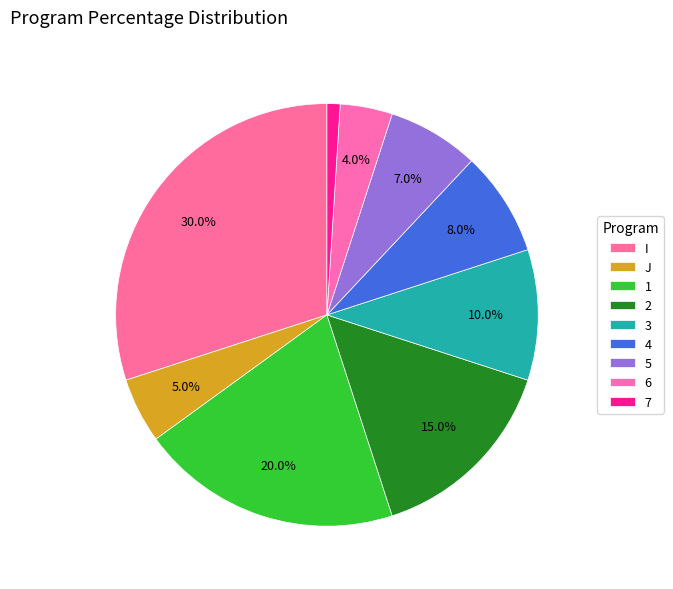

The 6 slice represents 15% of the pie. True or false?

False